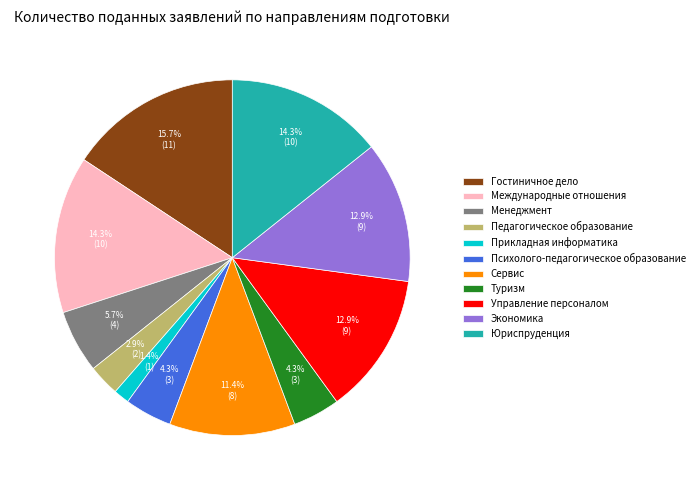

To the nearest percent, what percentage of the pie is Юриспруденция?

14%